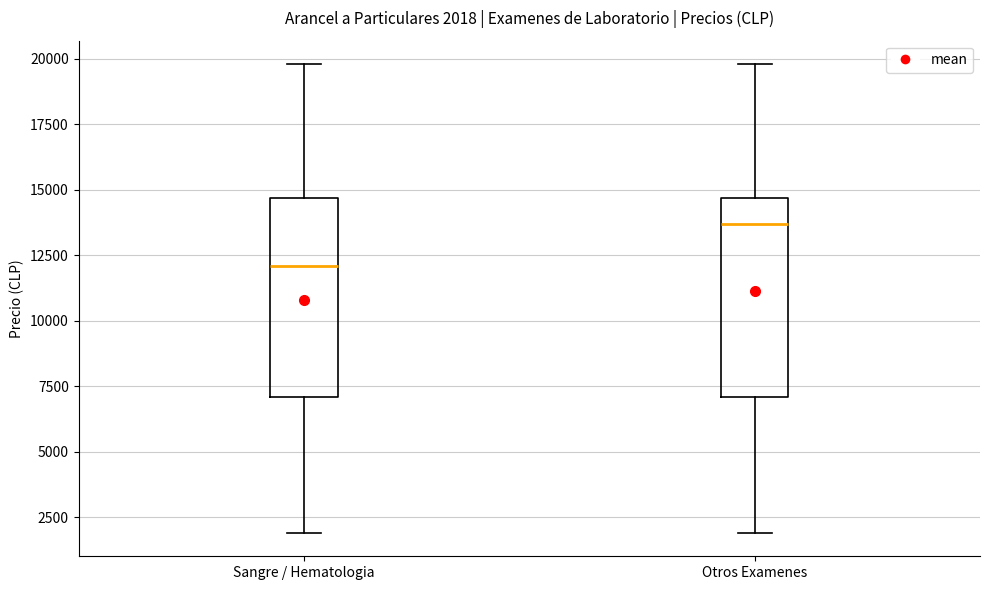

Which box has the highest median line?

Otros Examenes